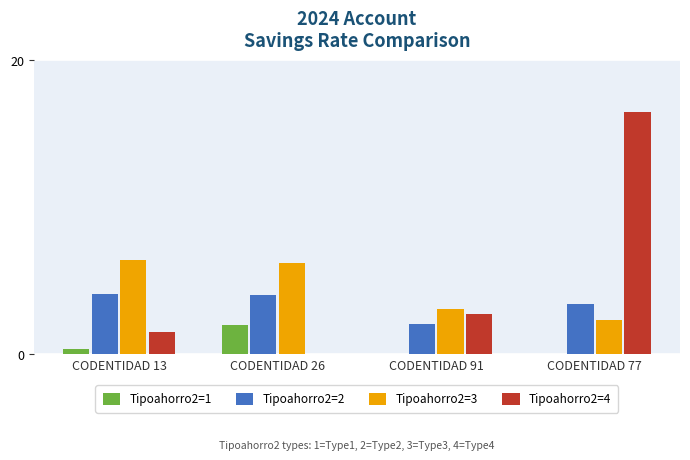

How many positive values does the Tipoahorro2=4 series have?

3